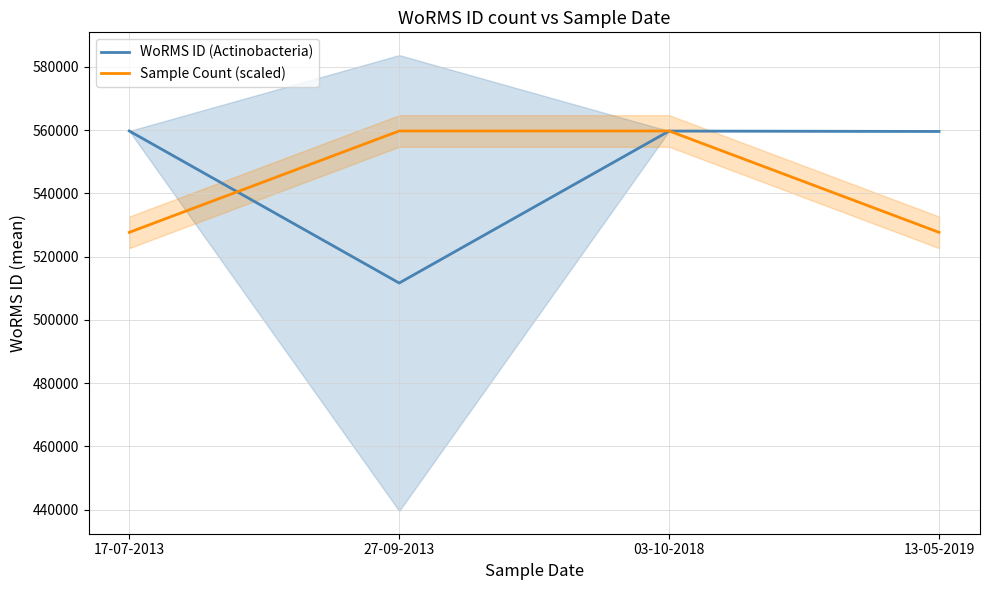

Which category has the lowest value in the WoRMS ID (Actinobacteria) series?

27-09-2013